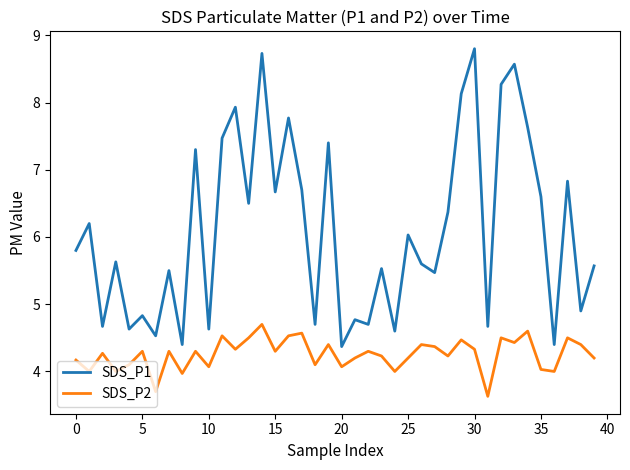

Which series has the widest spread of values?

SDS_P1